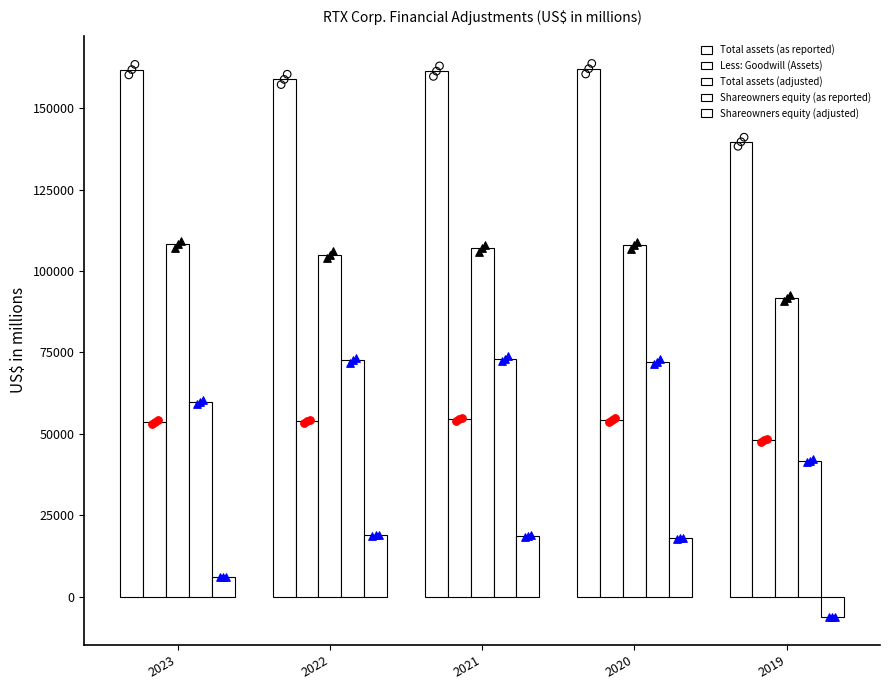

What is the total value across all series at 2023?

389635